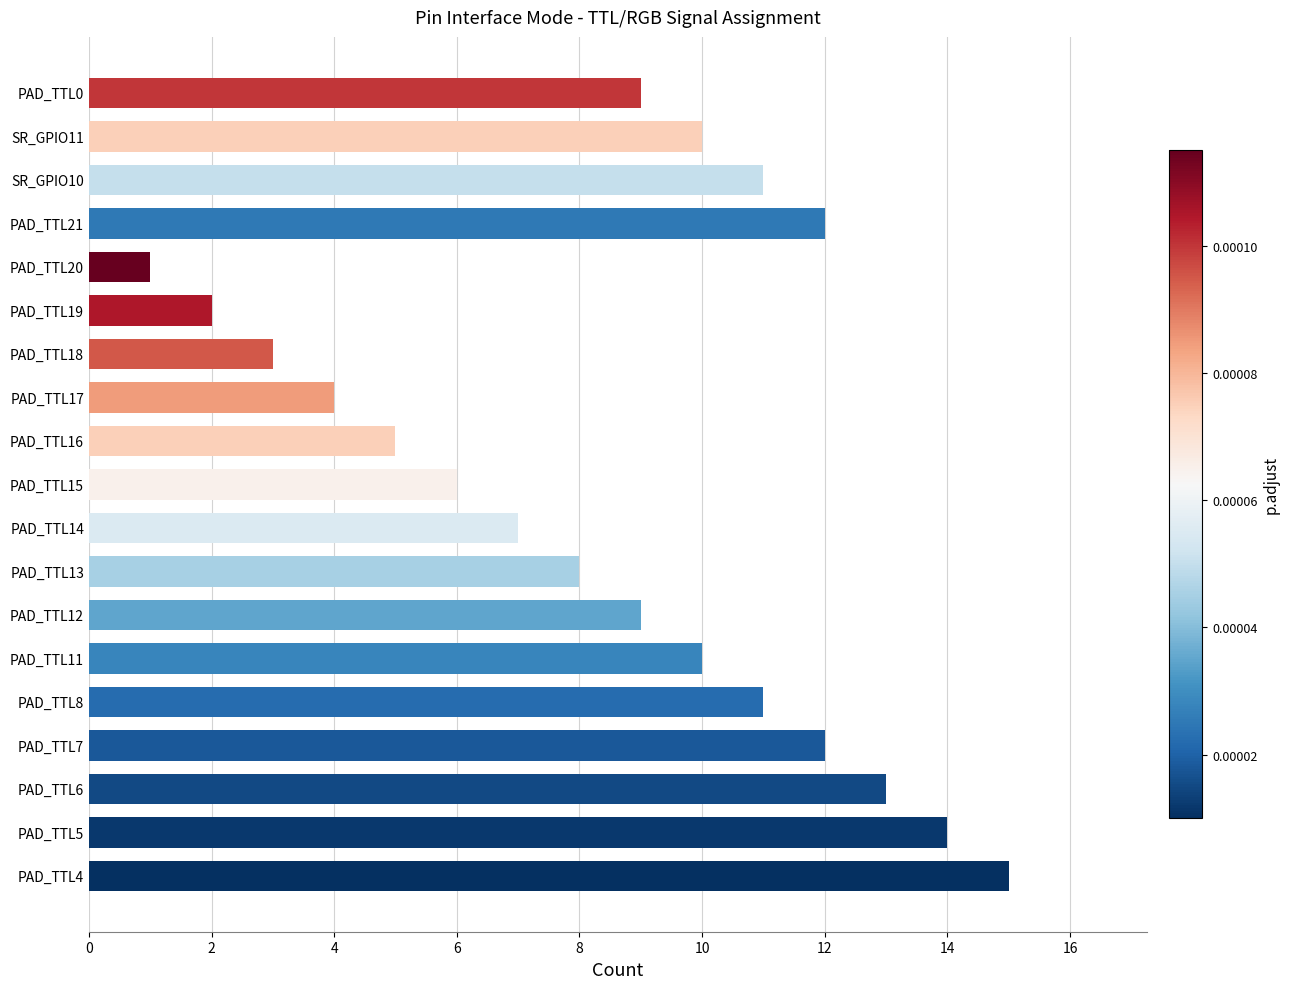

True or false: the data shows 12 at PAD_TTL21.

True